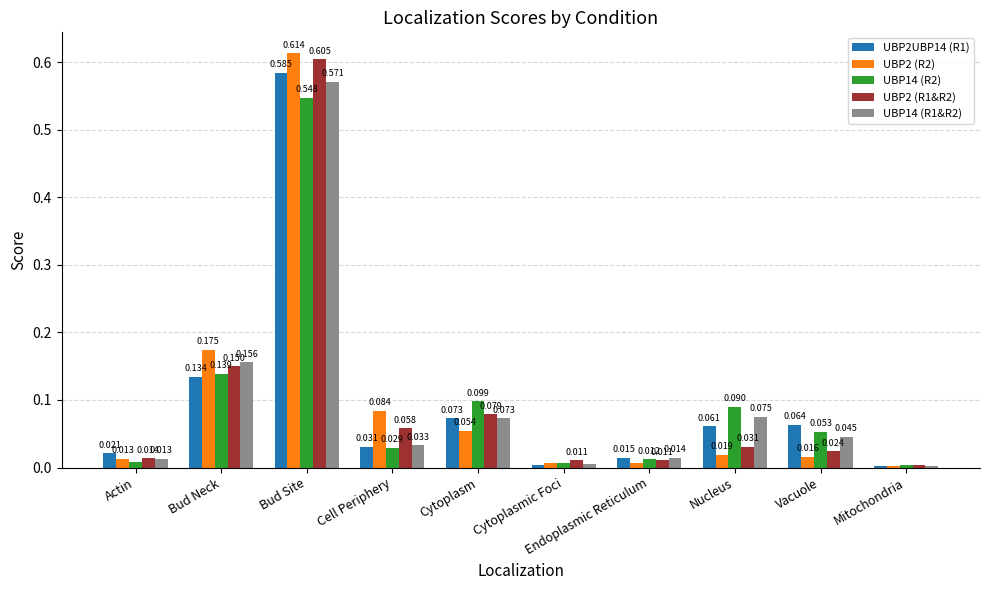

Which series has the largest range (max minus min)?

UBP2 (R2)